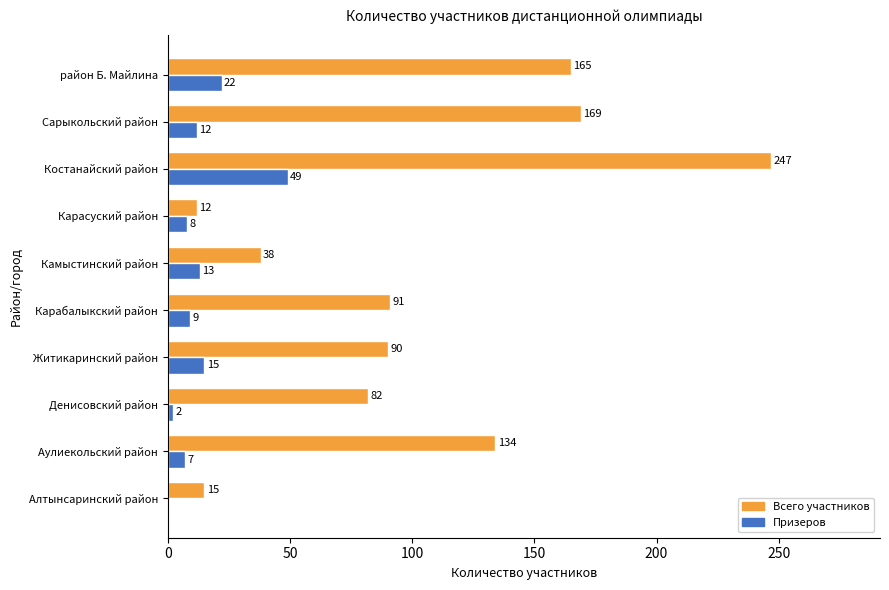

Is it true that Всего участников equals 165 at район Б. Майлина?

True